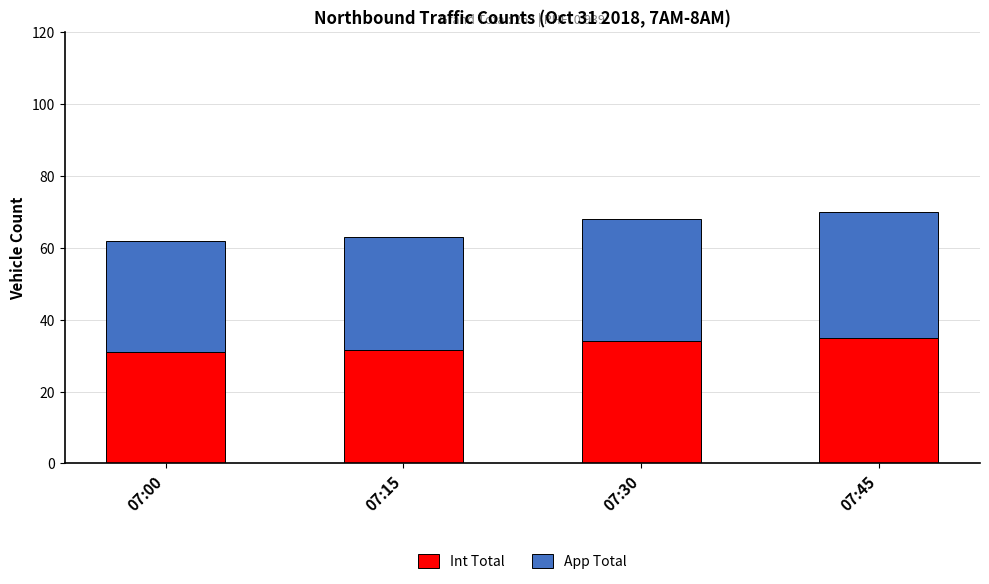

What is the lowest value of the Int Total series?

31.0